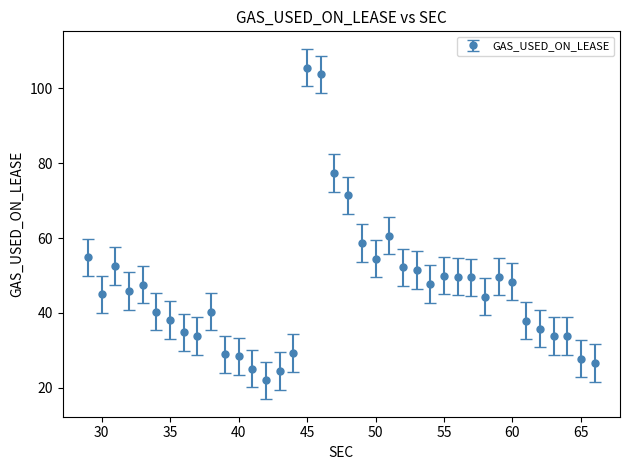

What is the minimum value shown in the chart?

22.0